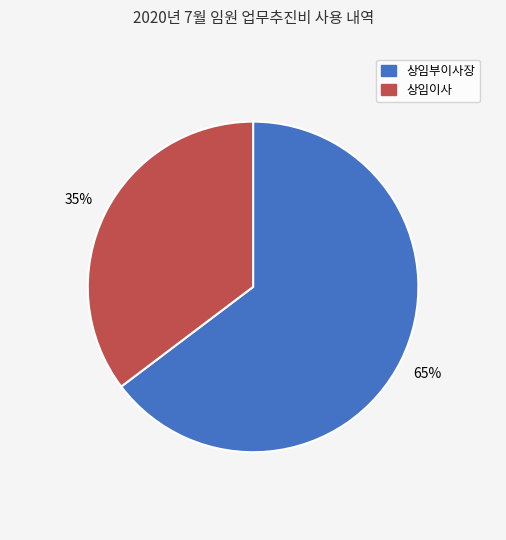

Which category has the biggest portion of the pie?

상임부이사장